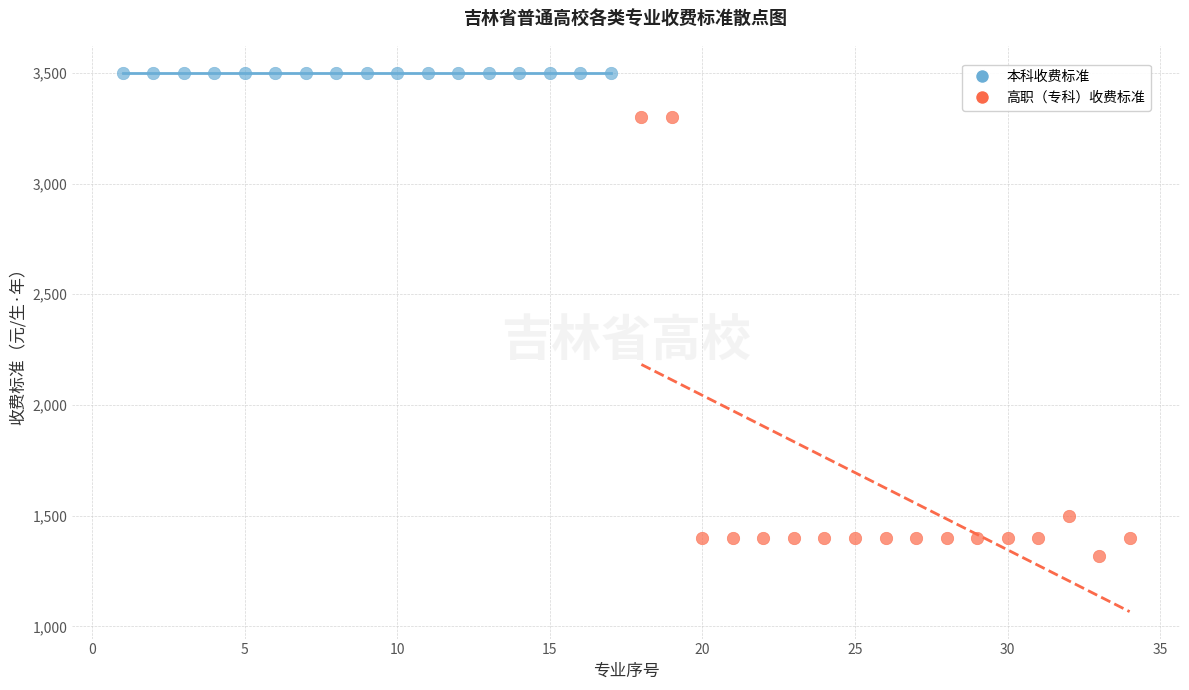

What are all the series names shown in the legend?

本科收费标准, 高职（专科）收费标准